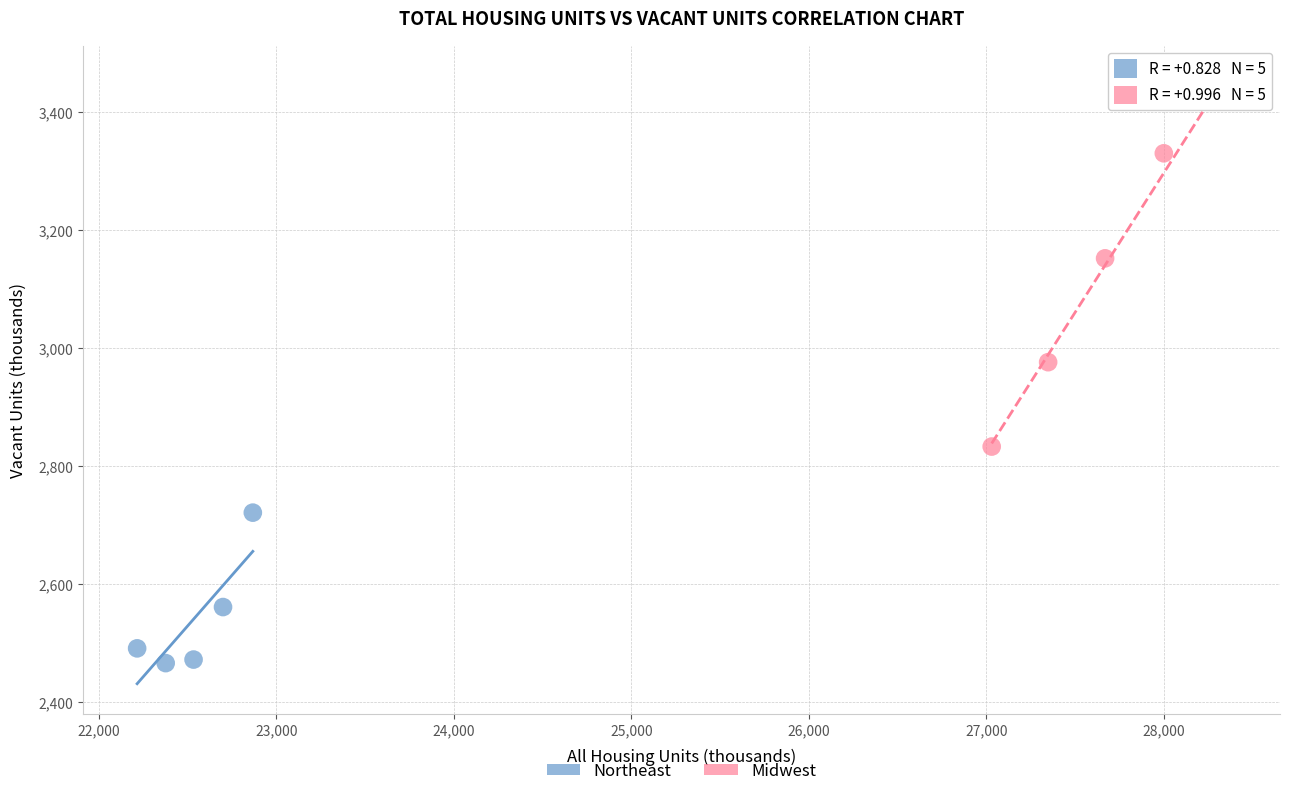

Which series reaches the maximum Y coordinate?

Midwest